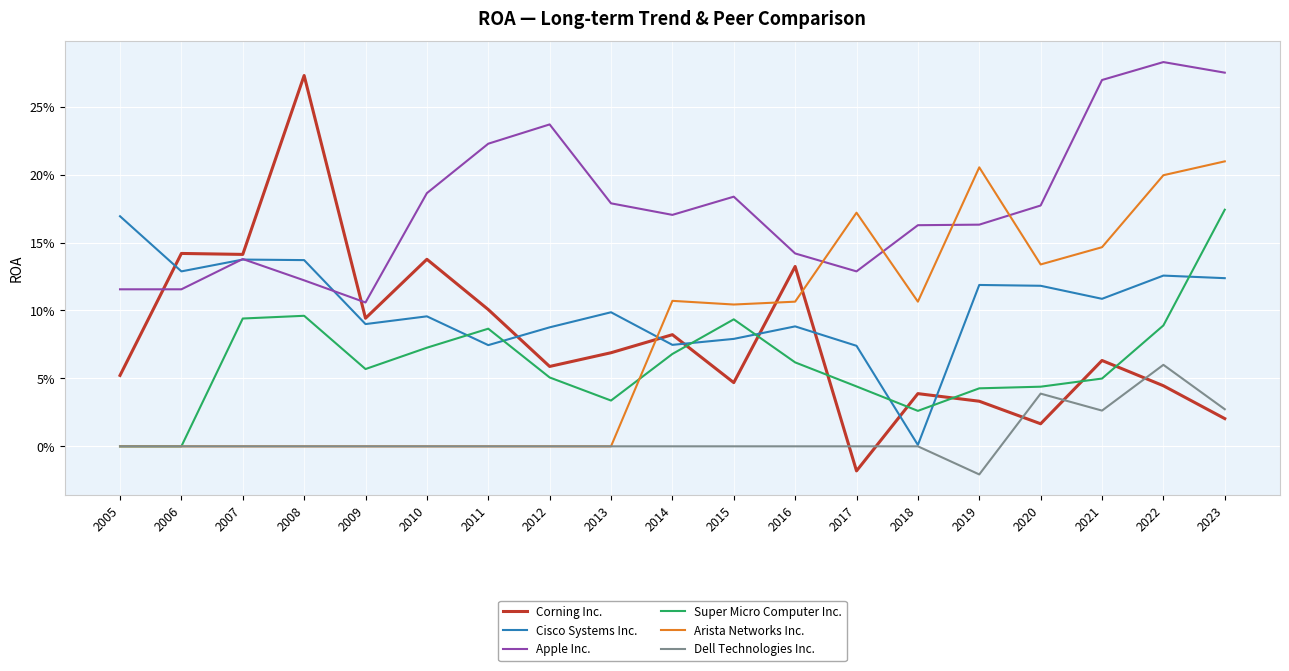

Does the chart display data point markers on the line(s)?

No